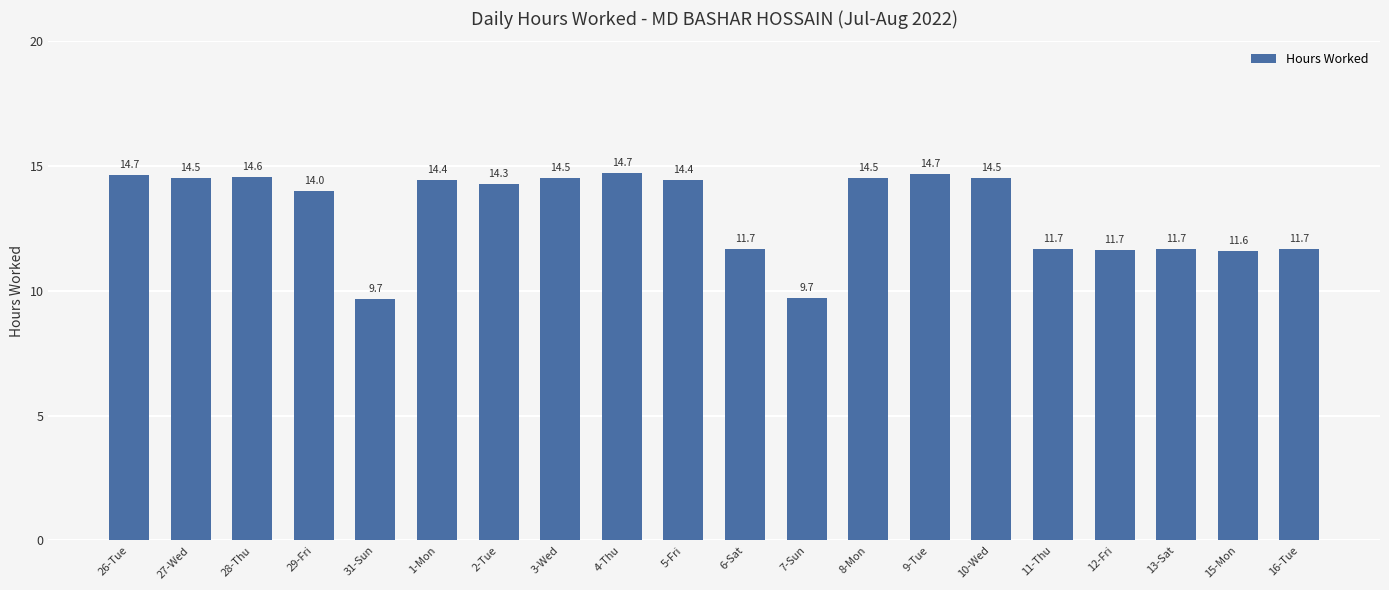

Where does the data first go above 14?

26-Tue